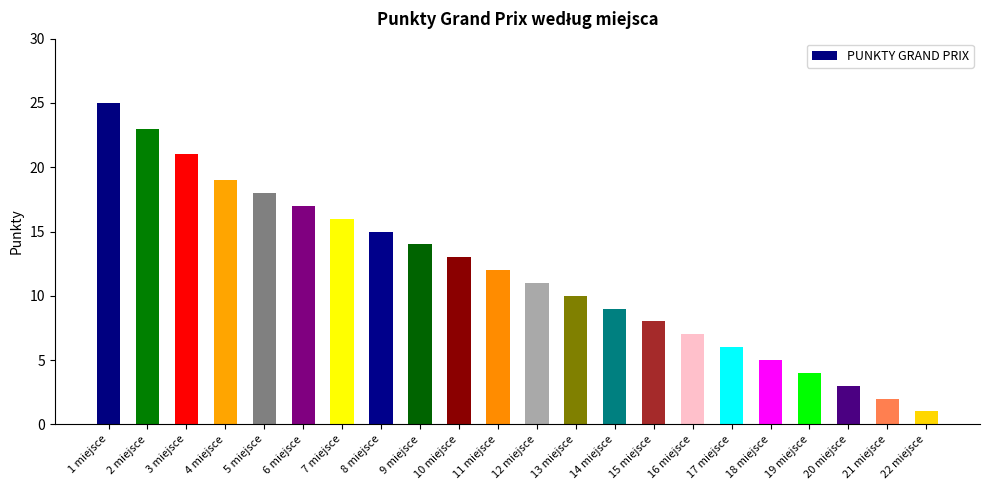

How many series are shown in this chart?

1